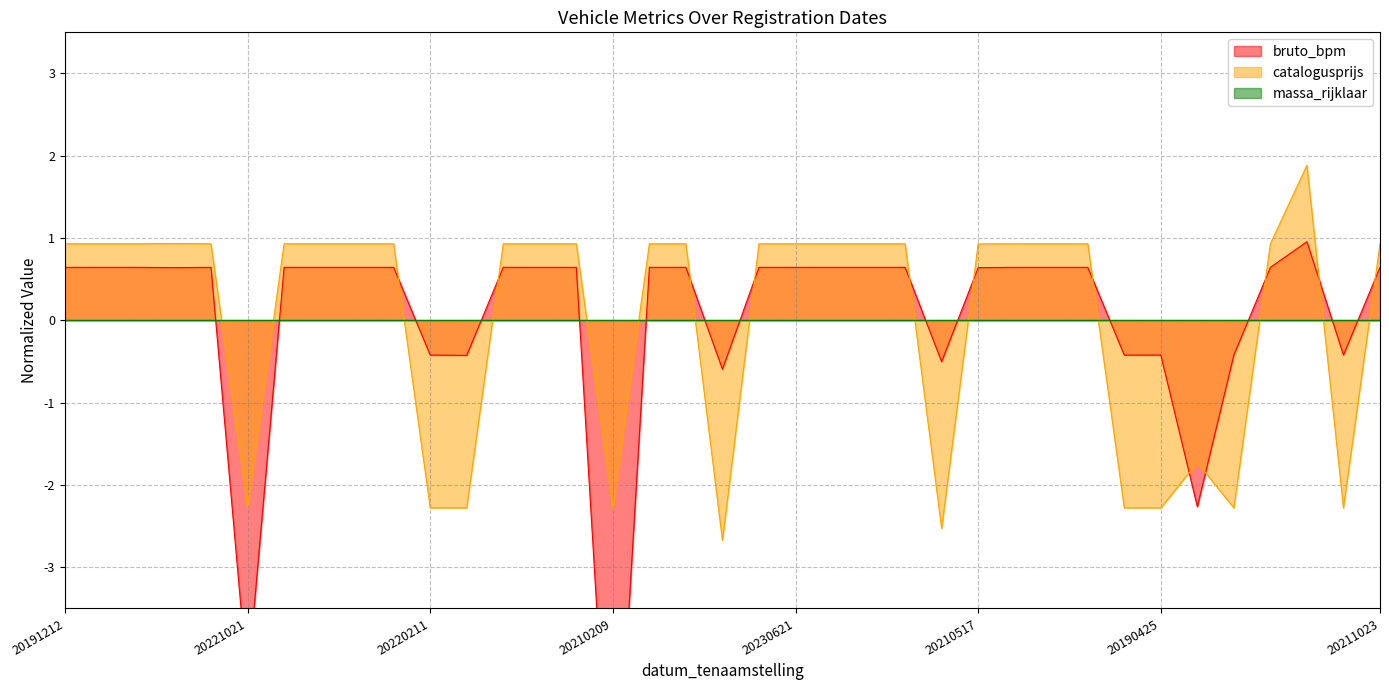

At which category is the sum across all series the highest?

20220709